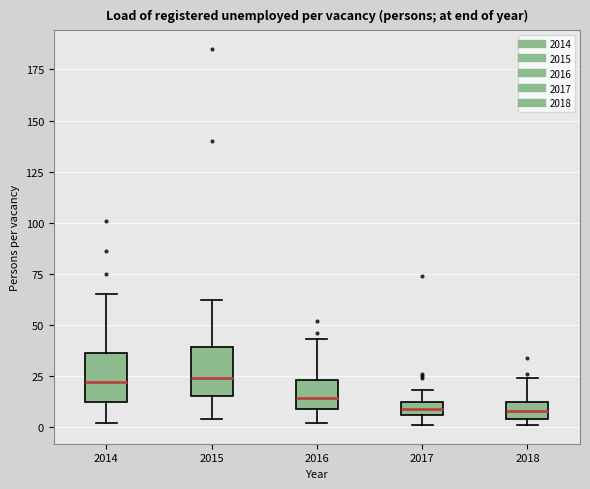

Where does the median line of the box at x = 2016 sit on the y-axis? The values are not printed on the chart, so give them approximately, as read against the axis.

15